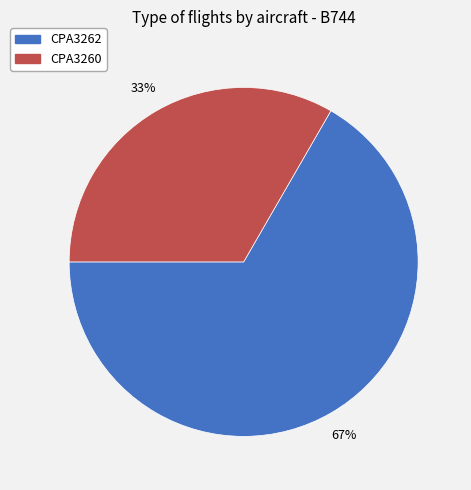

To the nearest percent, what is the average slice percentage?

50%